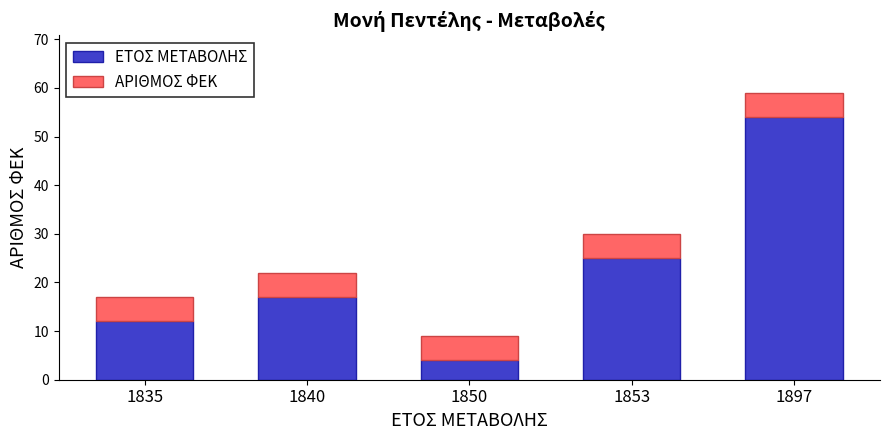

What is the lowest value of the ΕΤΟΣ ΜΕΤΑΒΟΛΗΣ series?

4